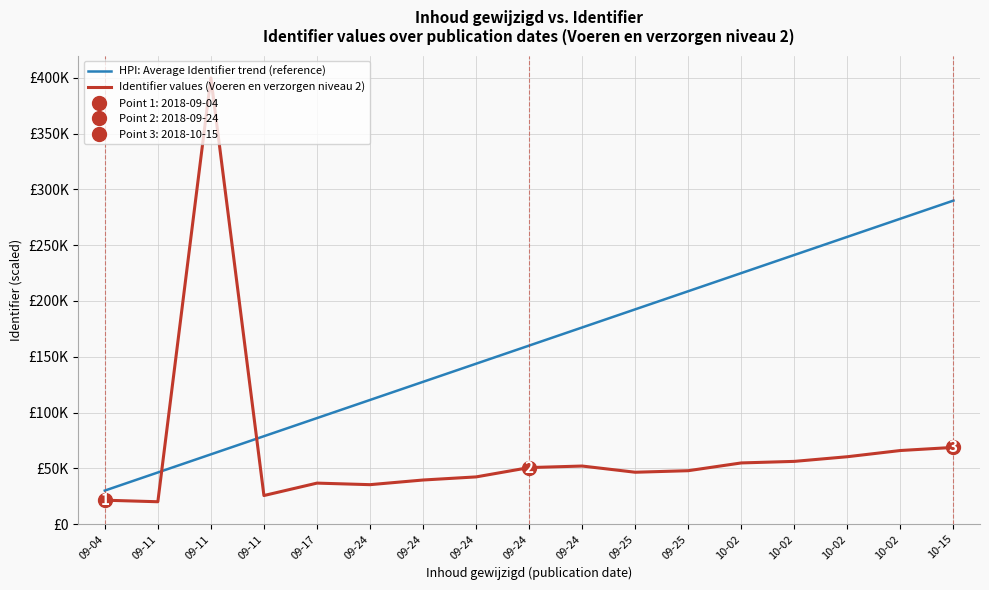

What value does the Identifier values (Voeren en verzorgen niveau 2) series have at 09-11?

20000.0